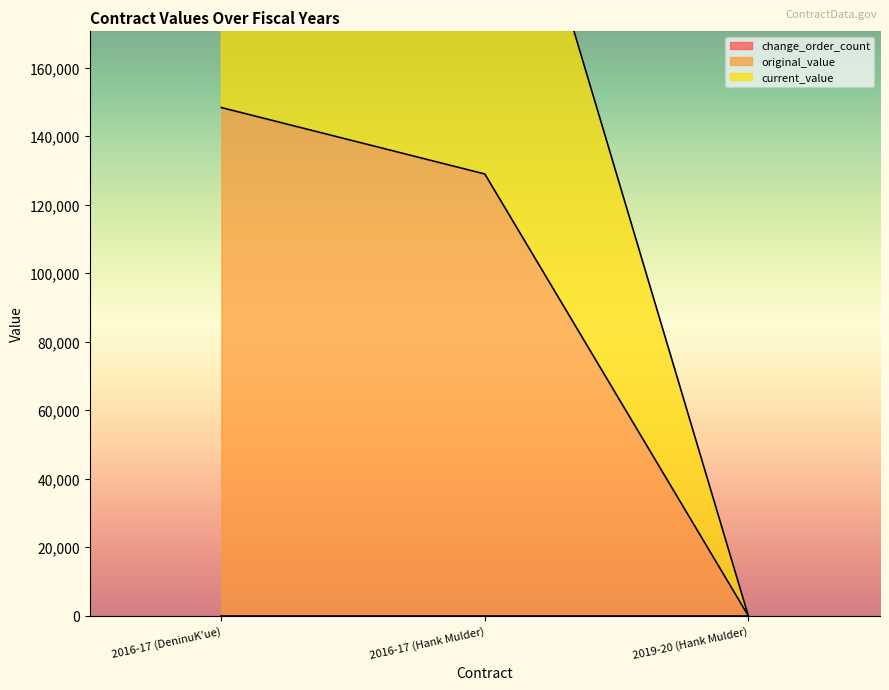

Where is original_value nearest to the value 74175?

2016-17 (Hank Mulder)